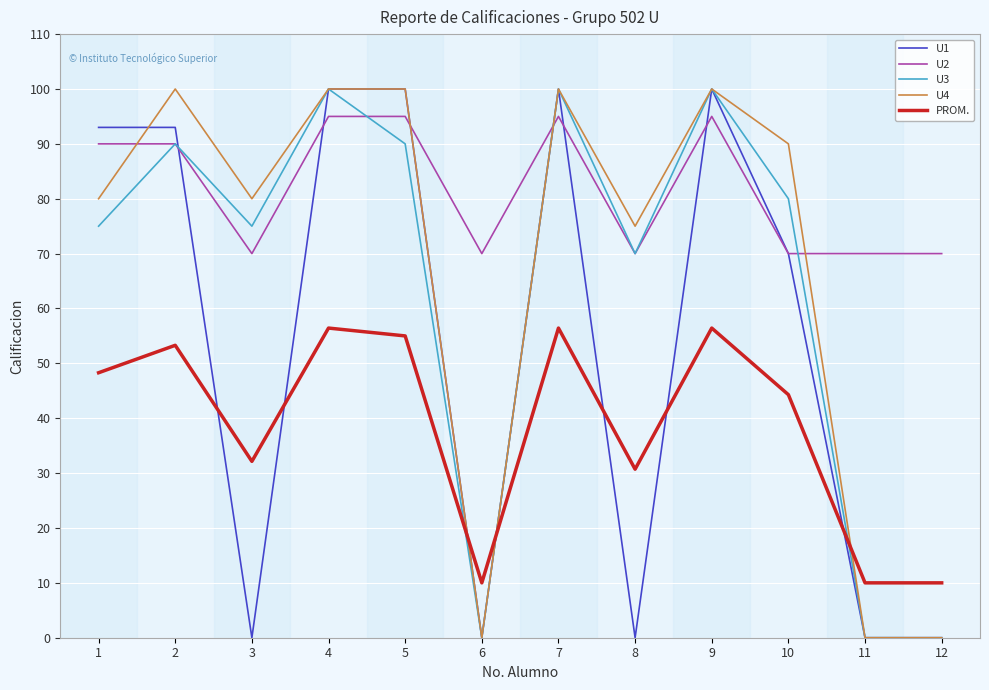

Reading right to left, transcribe all the data shown in this chart.

U1: 0.0	0.0	70.0	100.0	0.0	100.0	0.0	100.0	100.0	0.0	93.0	93.0
U2: 70.0	70.0	70.0	95.0	70.0	95.0	70.0	95.0	95.0	70.0	90.0	90.0
U3: 0.0	0.0	80.0	100.0	70.0	100.0	0.0	90.0	100.0	75.0	90.0	75.0
U4: 0.0	0.0	90.0	100.0	75.0	100.0	0.0	100.0	100.0	80.0	100.0	80.0
PROM.: 10.0	10.0	44.3	56.4	30.7	56.4	10.0	55.0	56.4	32.1	53.3	48.3